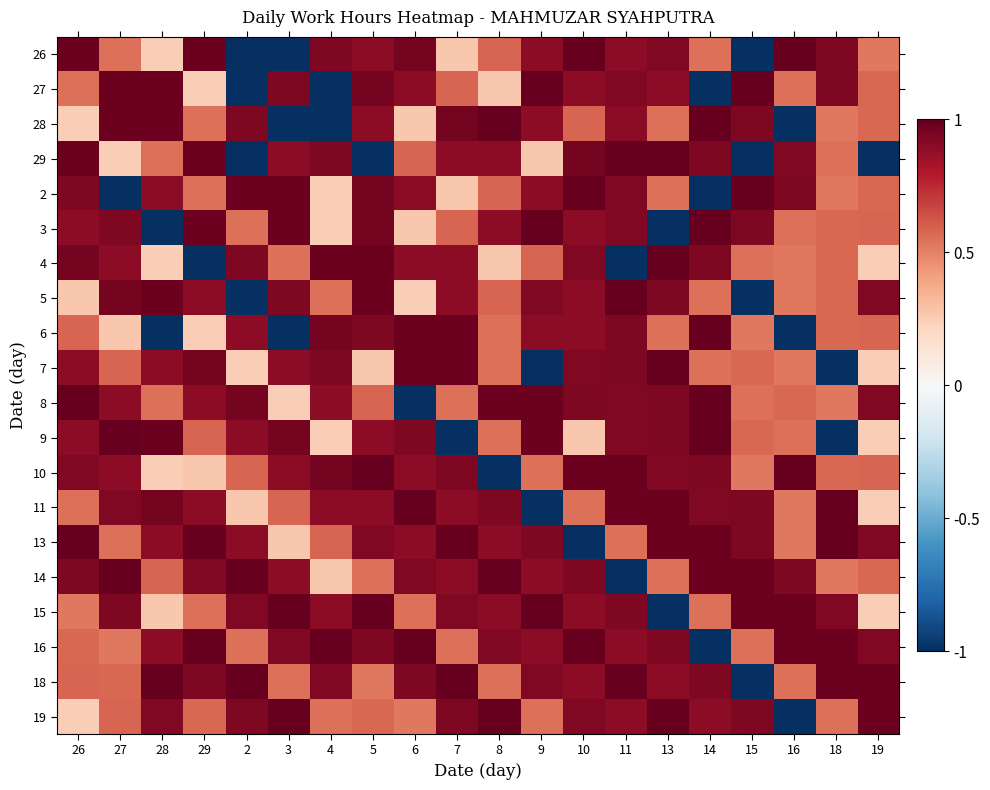

What is the difference between the highest and lowest values at 19?

2.0